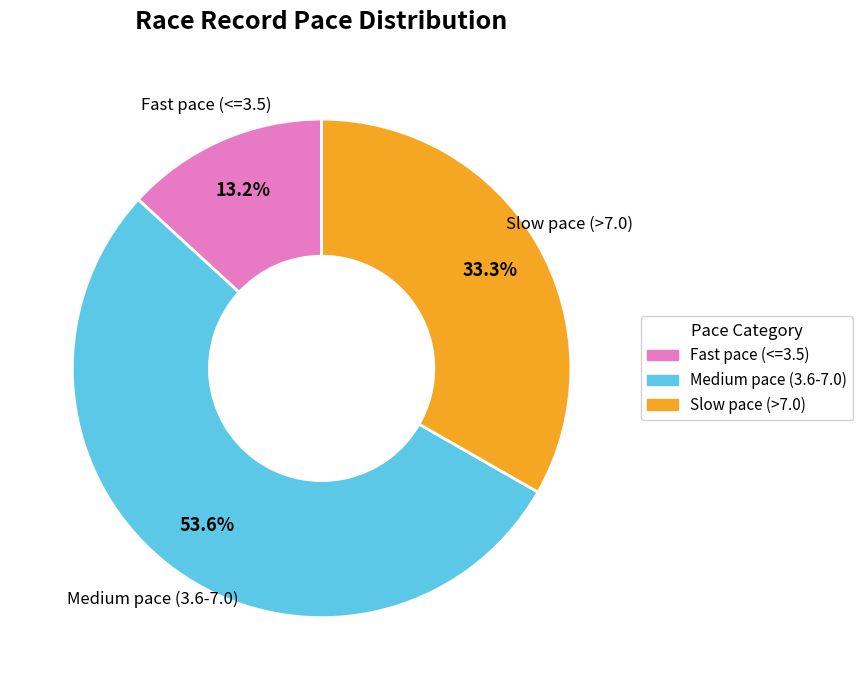

Is there a majority slice in this chart?

Yes